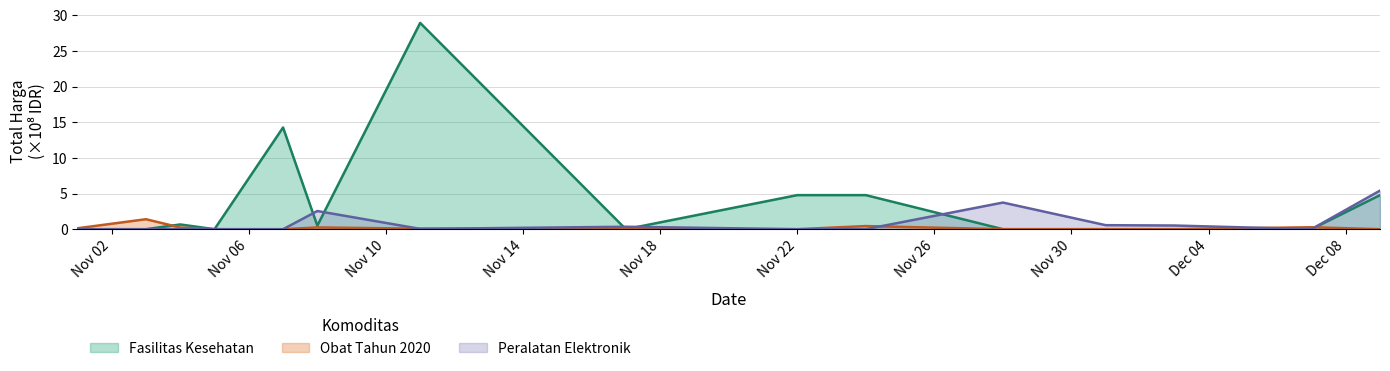

What is the label of the 8th point from the left?

2021-11-17